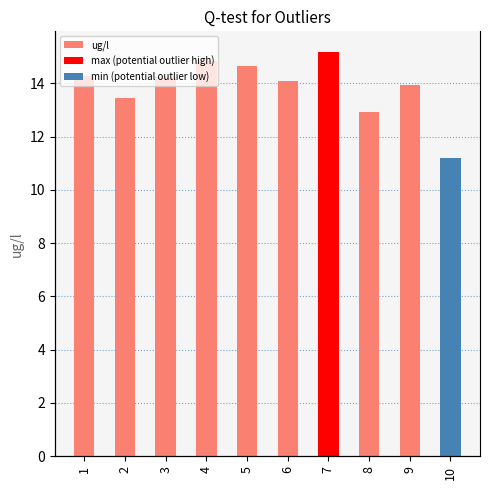

What is the sum of the values at 3 and 2?

27.7